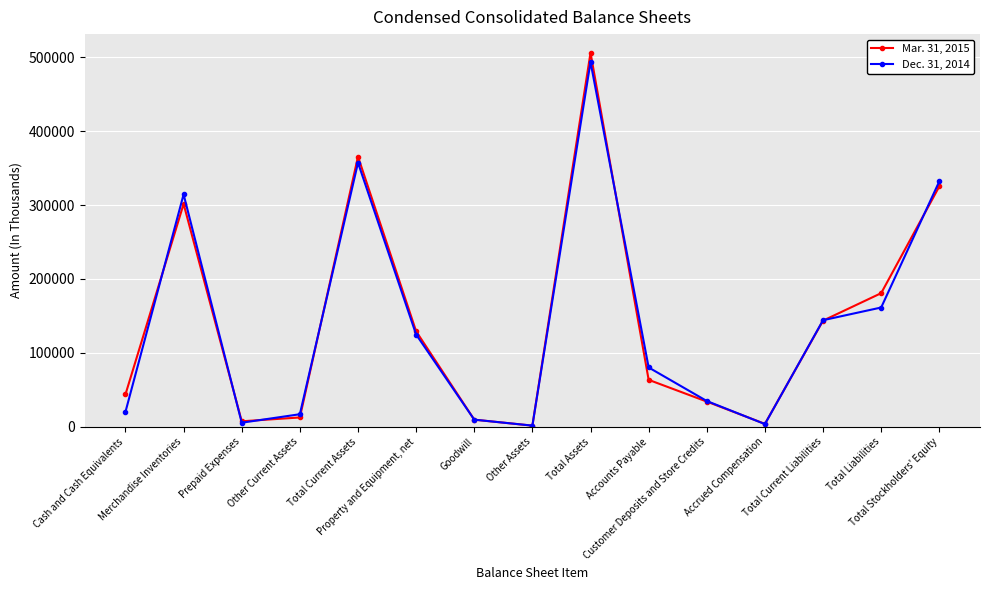

Which category has the highest value across all series?

Total Assets